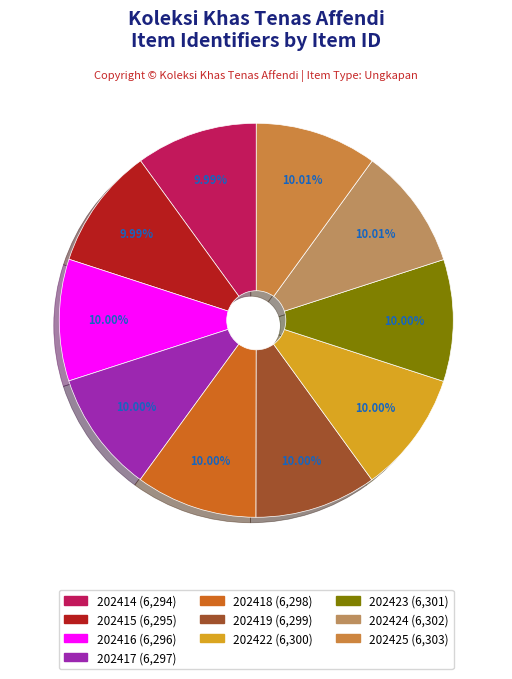

What percentage is NOT represented by 202419?

90.0%